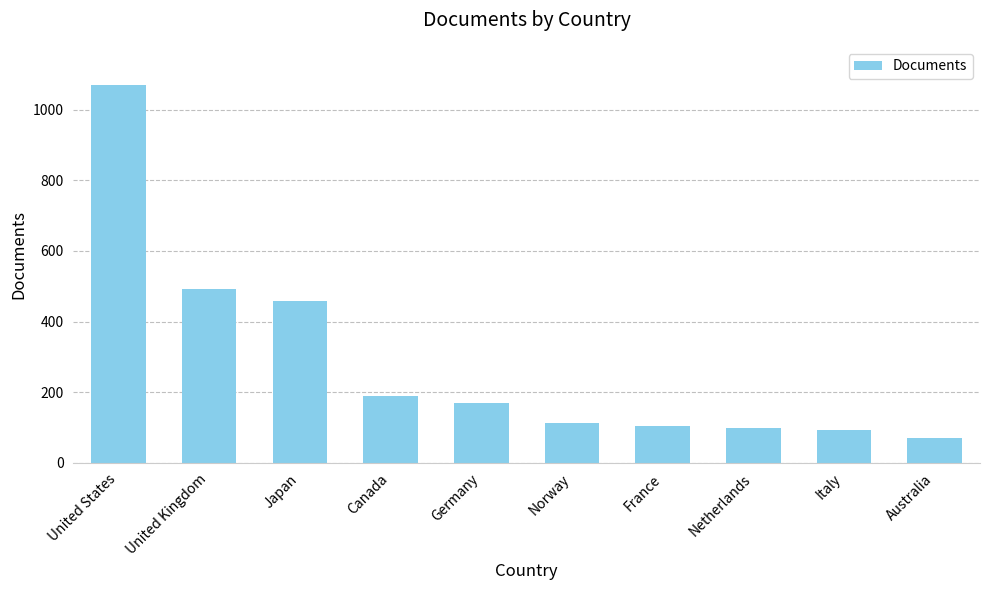

Count the number of categories in the chart.

10